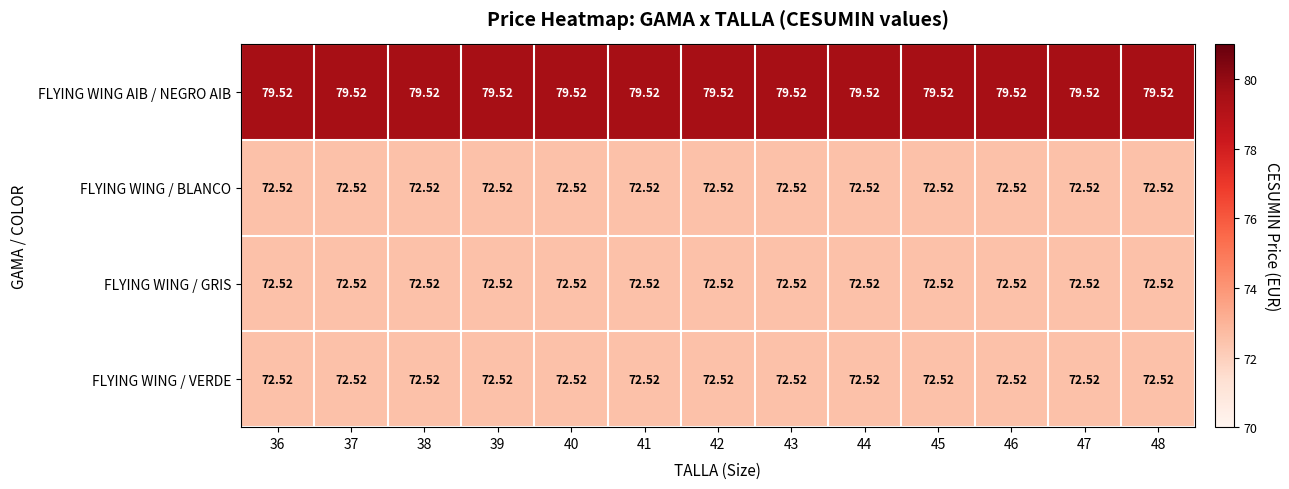

What is the difference between the highest and lowest values at 48?

7.0